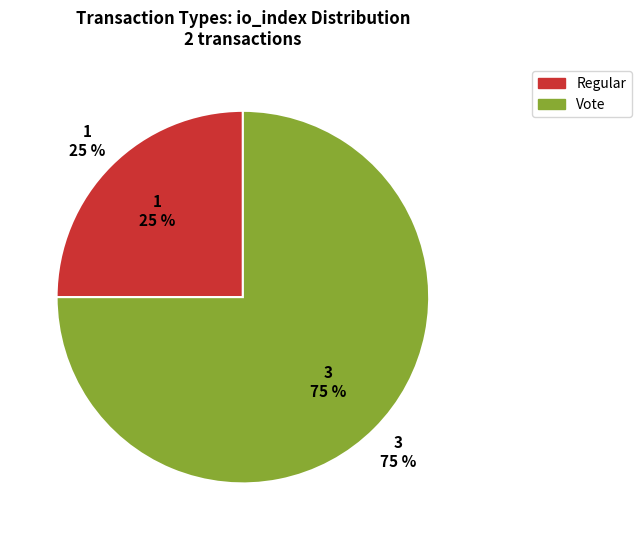

What portion of the pie excludes Regular?

75.0%